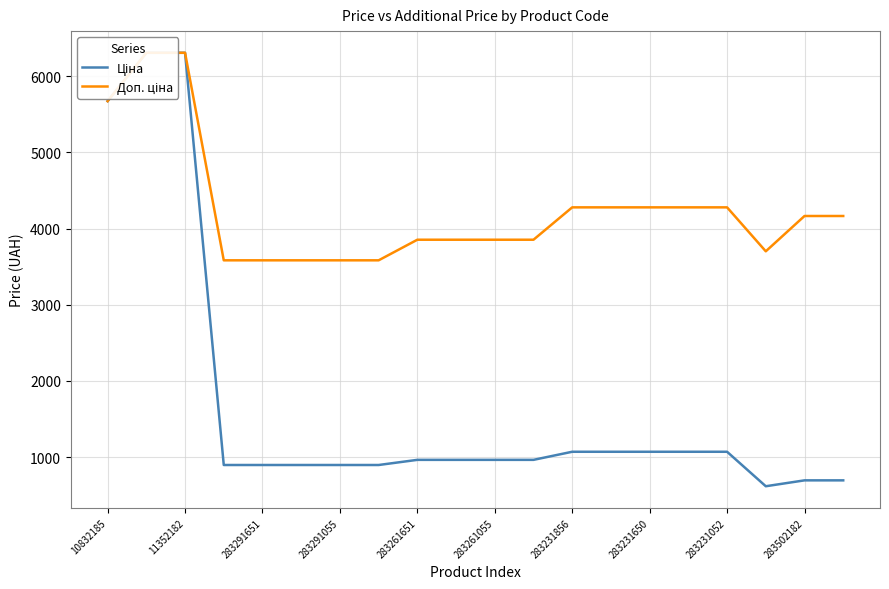

The value of Доп. ціна at 11 is 3854.0. True or false?

True